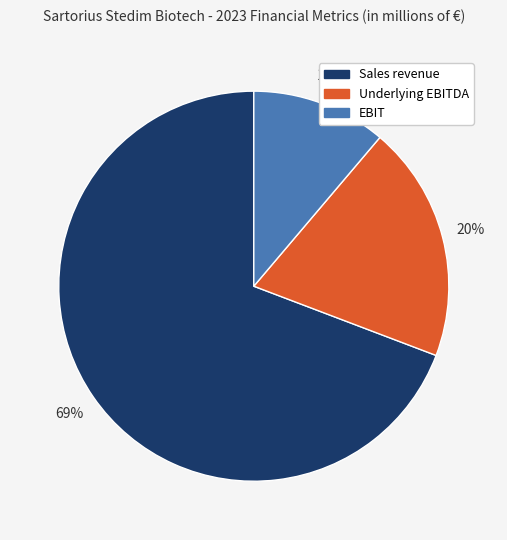

How many segments does this pie chart have?

3